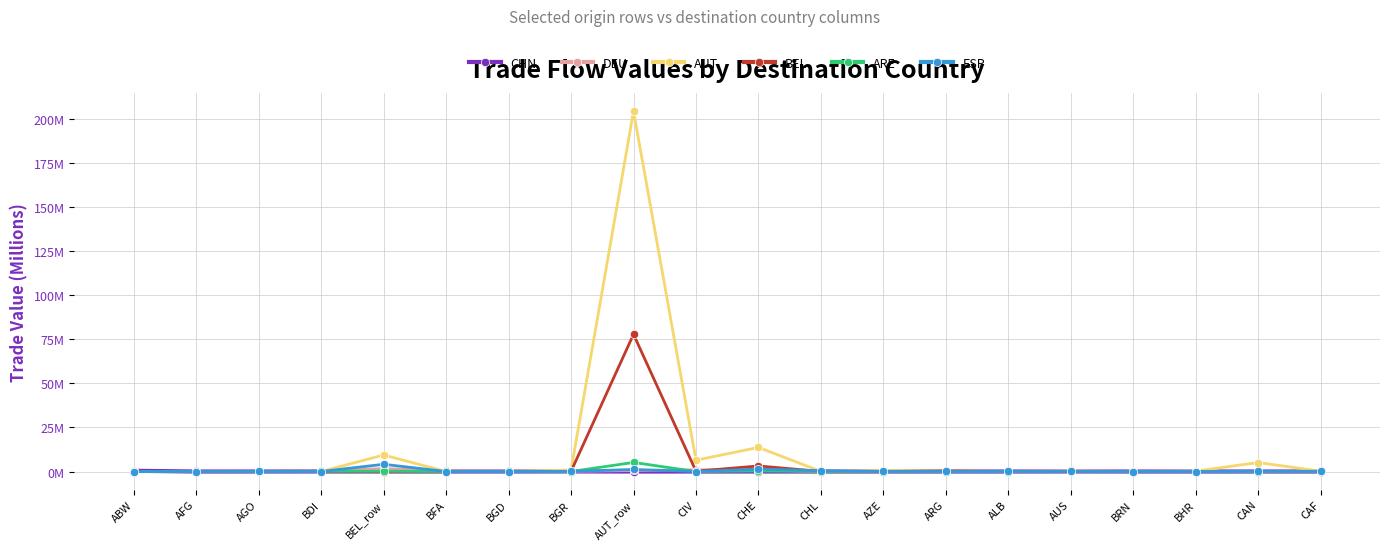

True or false: DEU and ARE cross at least once.

True